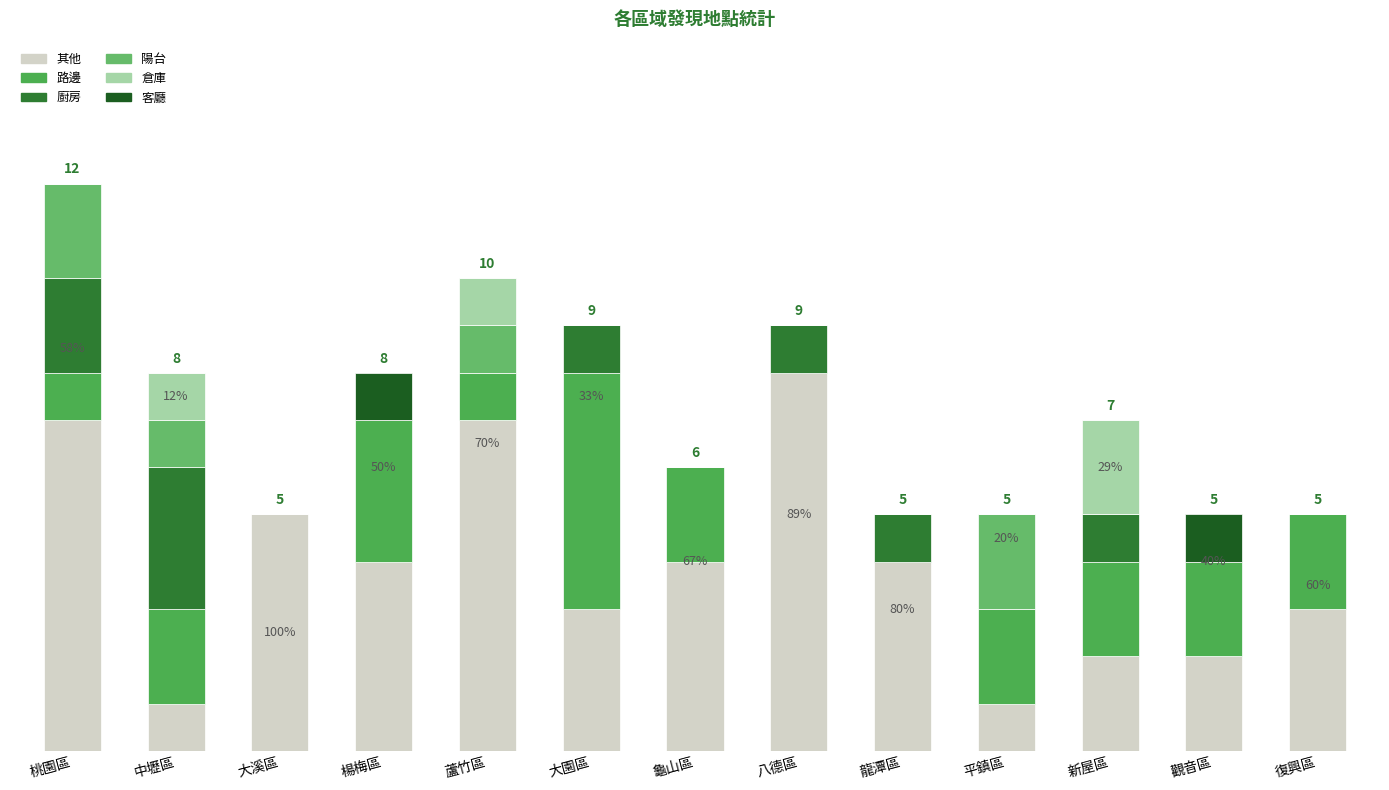

At which label is 倉庫 closest to 1?

中壢區